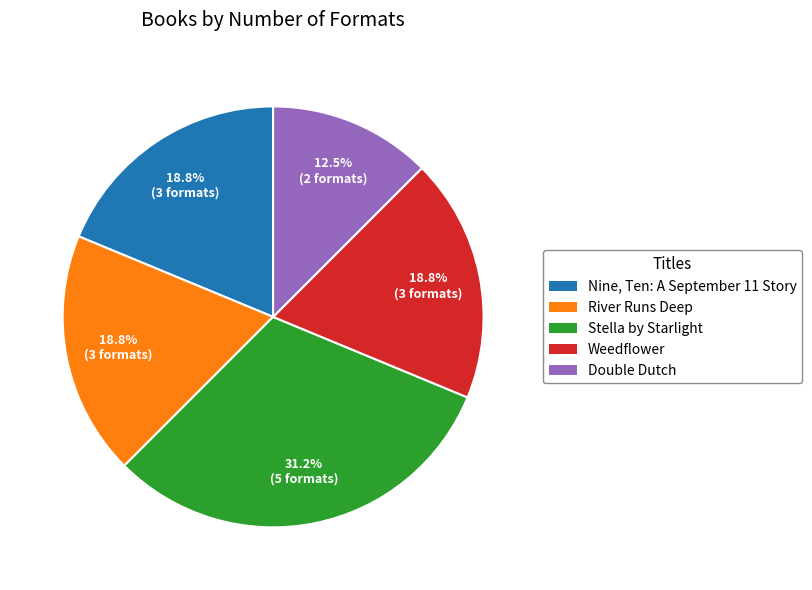

Count the number of slices in the pie.

5